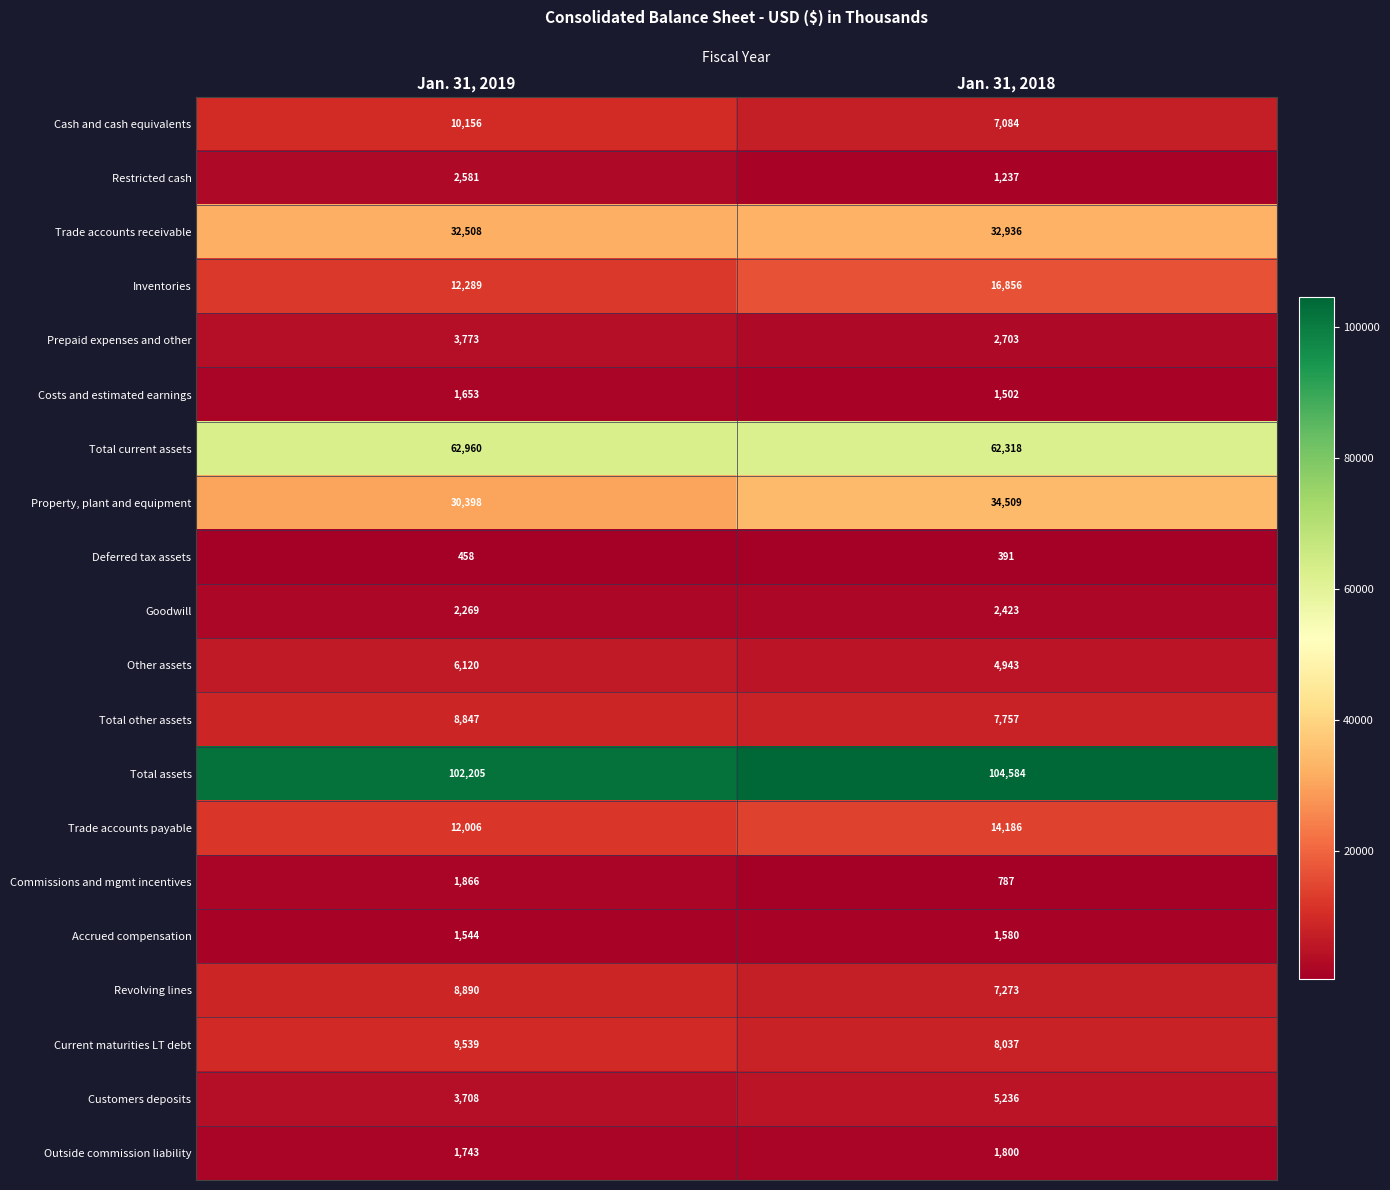

What is the highest value of the Total other assets series?

8847